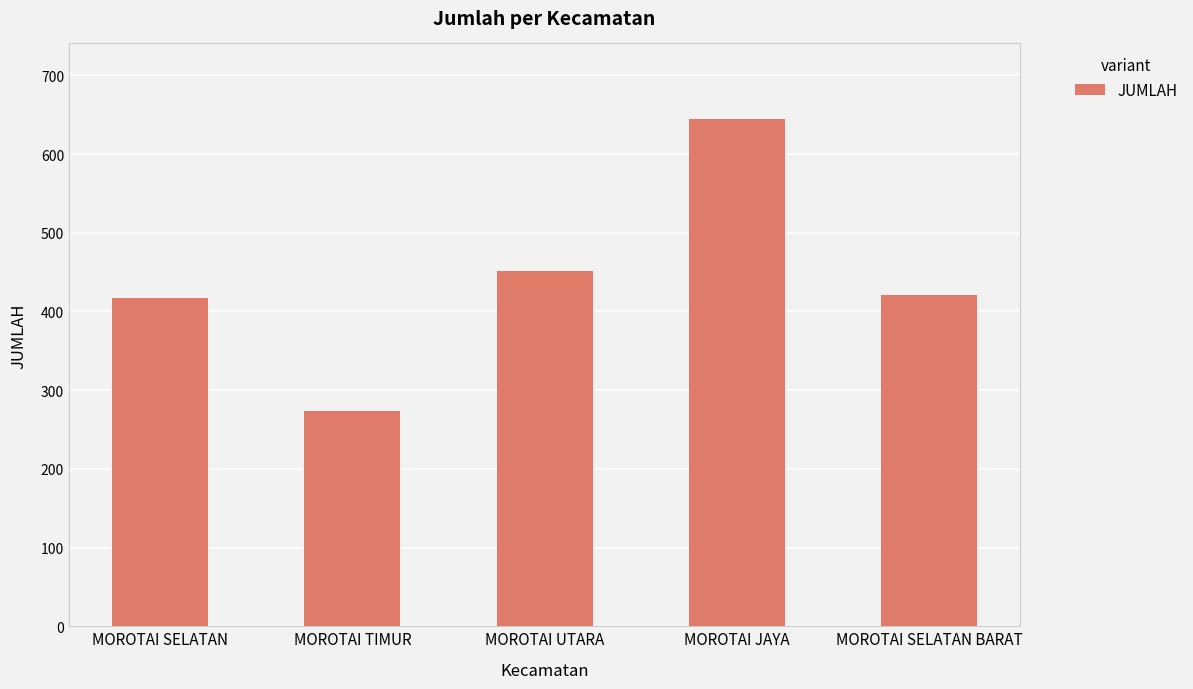

Reading left to right, transcribe all the data shown in this chart.

417	273	452	644	421